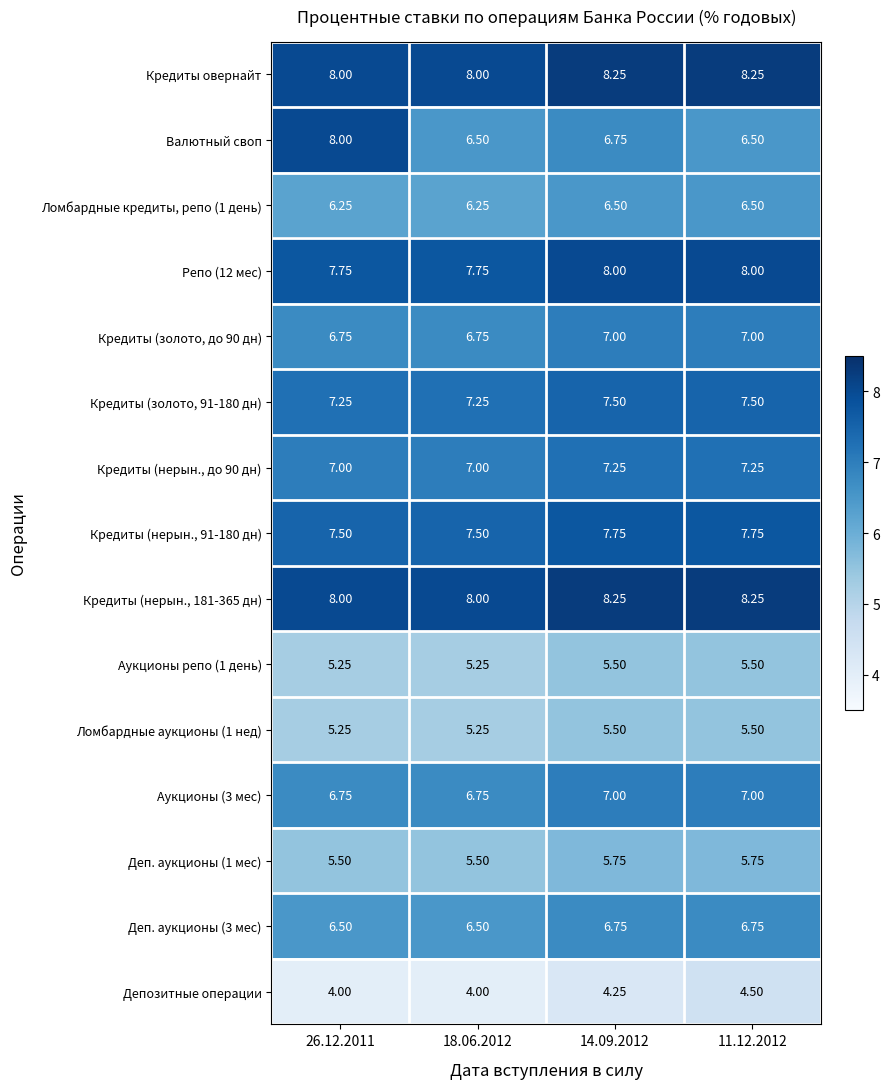

Is the value of Депозитные операции at 11.12.2012 greater than the value of Кредиты (нерын., до 90 дн) at 18.06.2012?

No